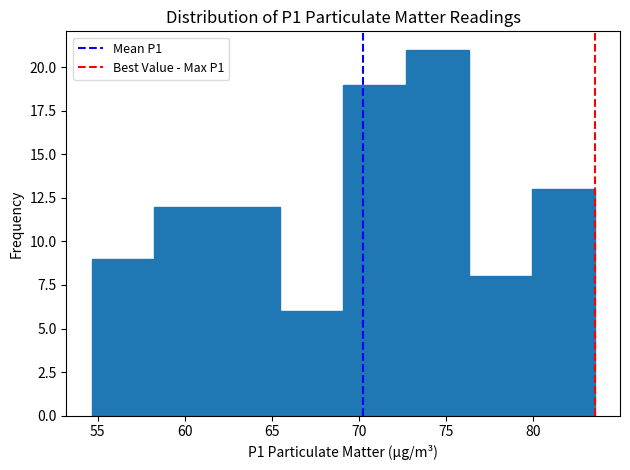

Reading left to right, transcribe this chart: for each bar, give the range it covers on the x-axis and its height. Neither the bar edges nor the heights are printed on the chart, so give them approximately, as read against the axes.

54.5 to 58.5: 9
58.5 to 62.0: 12
62.0 to 65.5: 12
65.5 to 69.0: 6
69.0 to 72.5: 19
72.5 to 76.5: 21
76.5 to 80.0: 8
80.0 to 83.5: 13